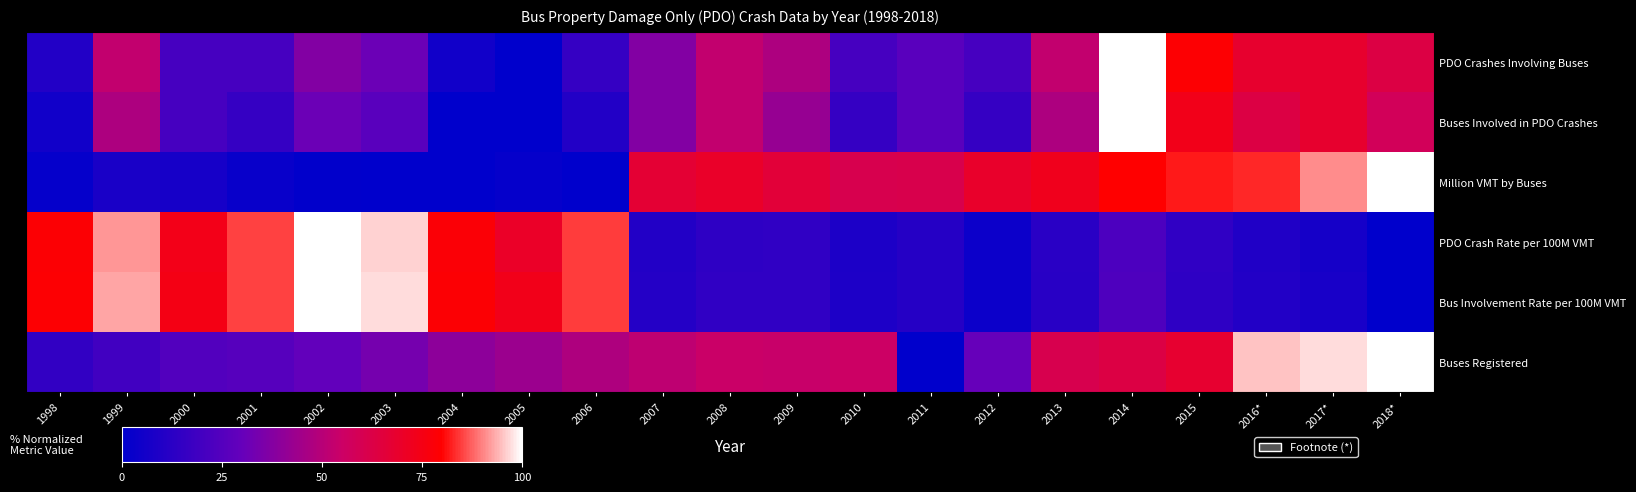

Rank the series by their maximum value, from lowest to highest.

PDO Crashes Involving Buses, Buses Involved in PDO Crashes, Million VMT by Buses, PDO Crash Rate per 100M VMT, Bus Involvement Rate per 100M VMT, Buses Registered